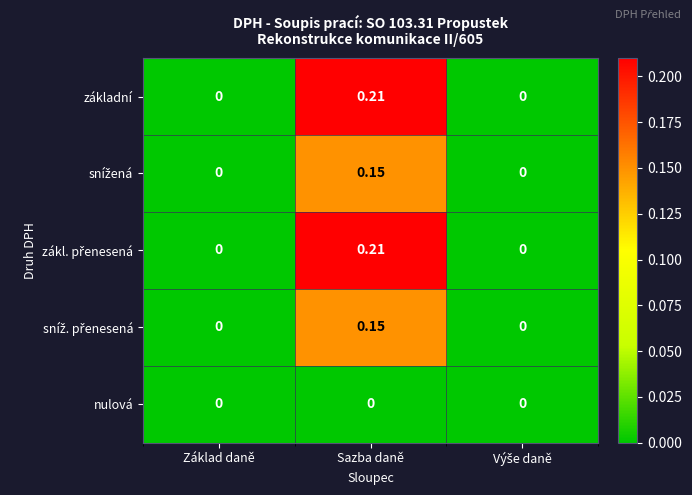

Count the number of data series in this chart.

5